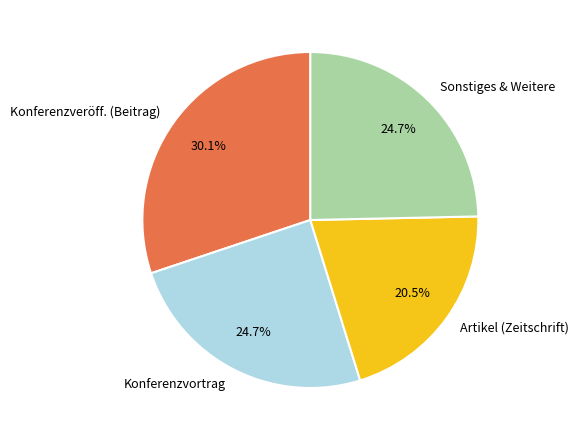

What is the total percentage of Konferenzvortrag and Konferenzveröff. (Beitrag)?

54.8%